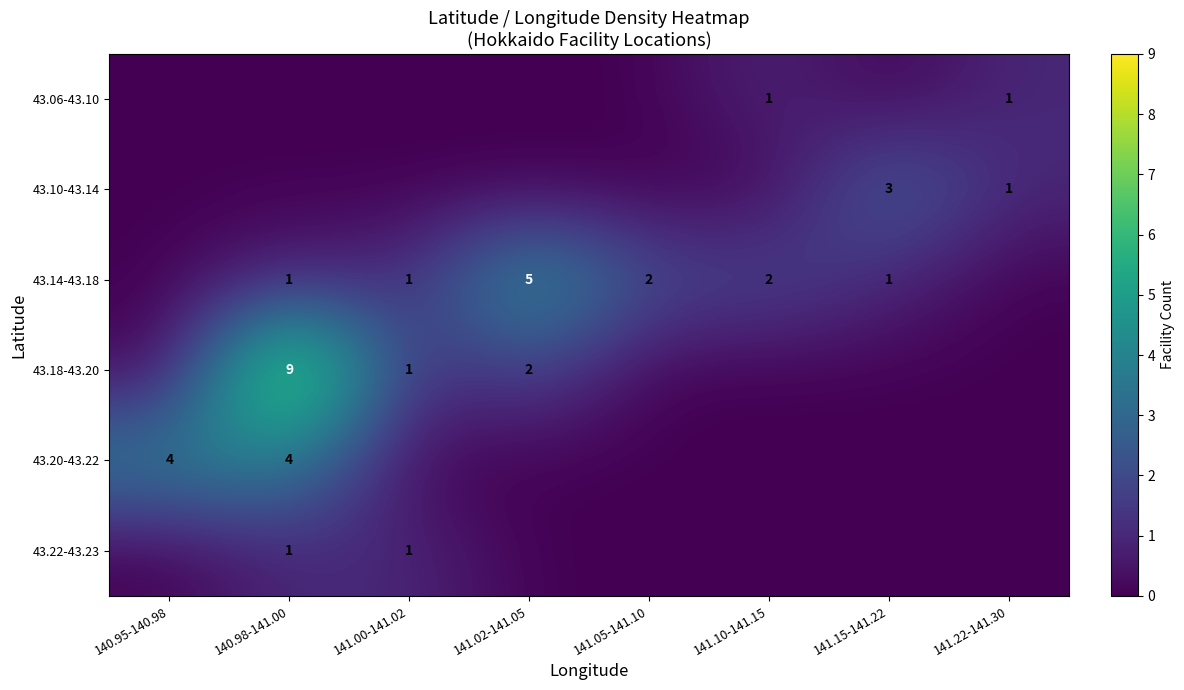

Is it true that 43.22-43.23 equals 0 at 141.00-141.02?

False